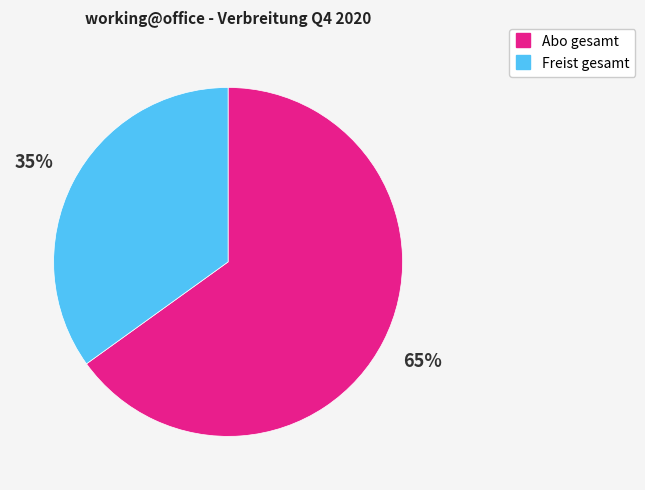

Which has a higher value, Freist gesamt or Abo gesamt?

Abo gesamt